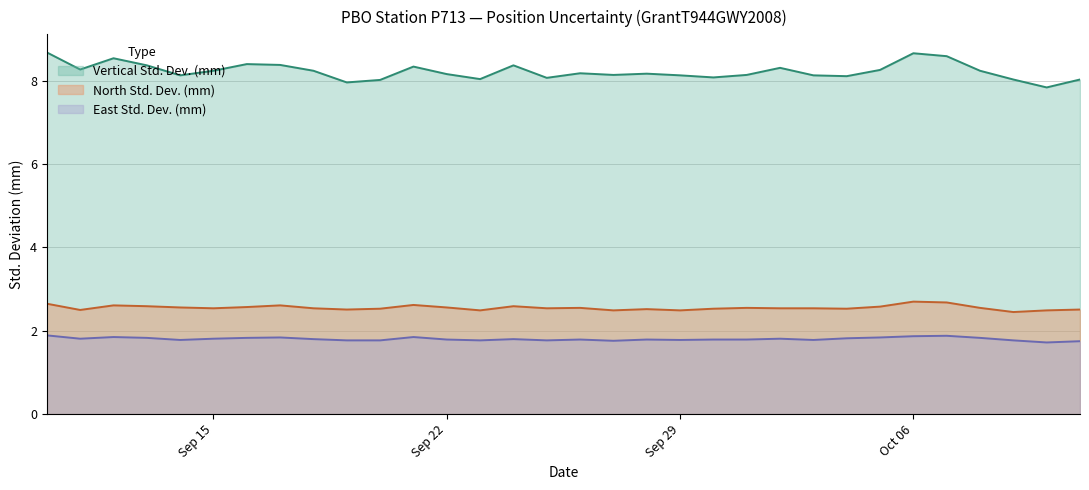

What is the sum of the East Std. Dev. (mm) values at 2008-10-10 and 2008-10-02?

3.5